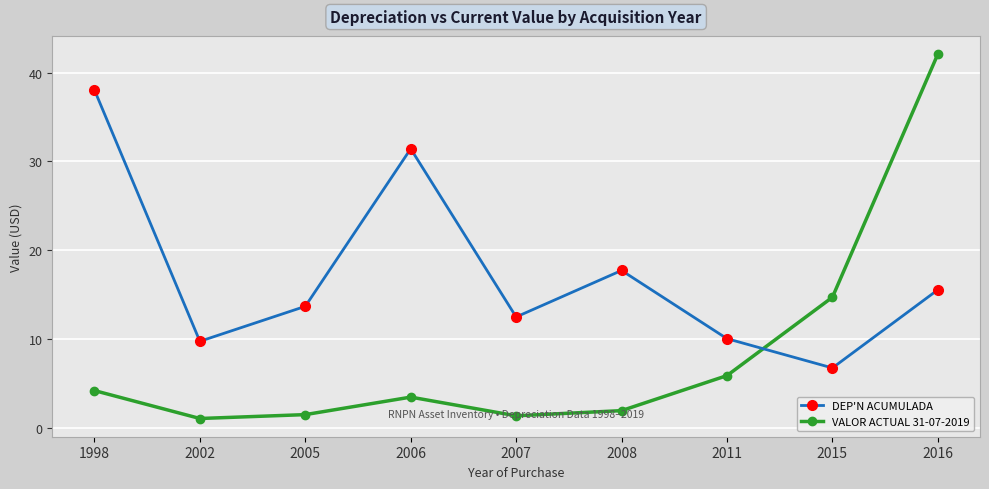

Which series has the largest range (max minus min)?

VALOR ACTUAL 31-07-2019